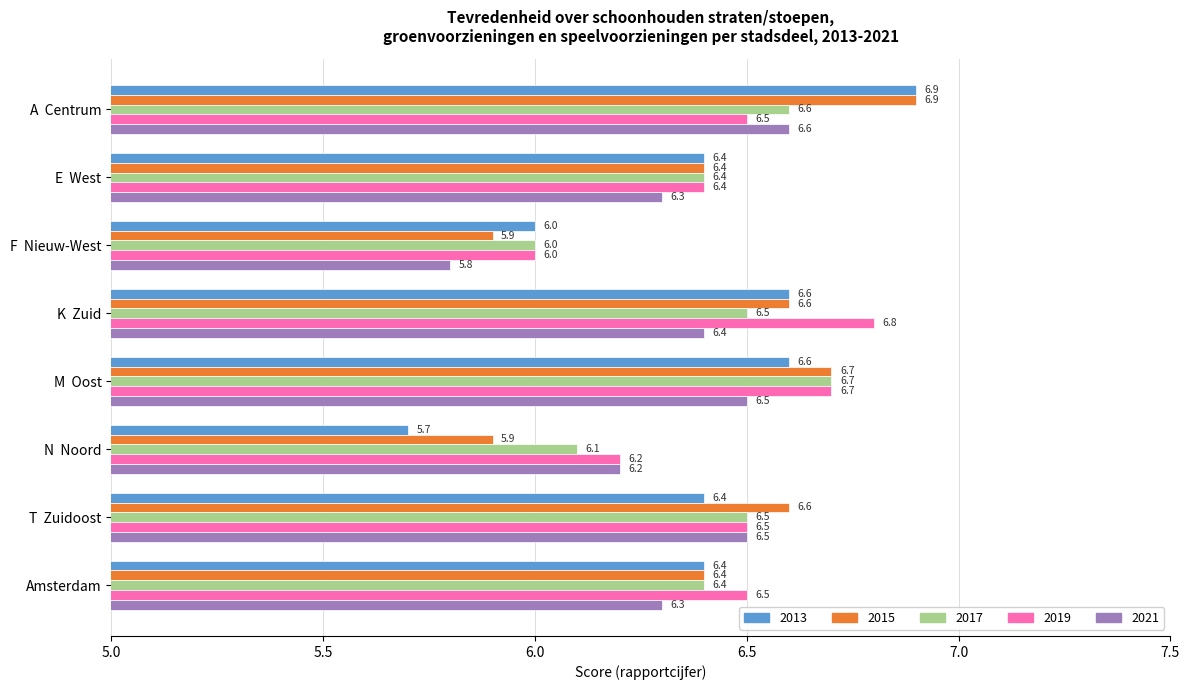

How many data points in 2019 are above 6?

7